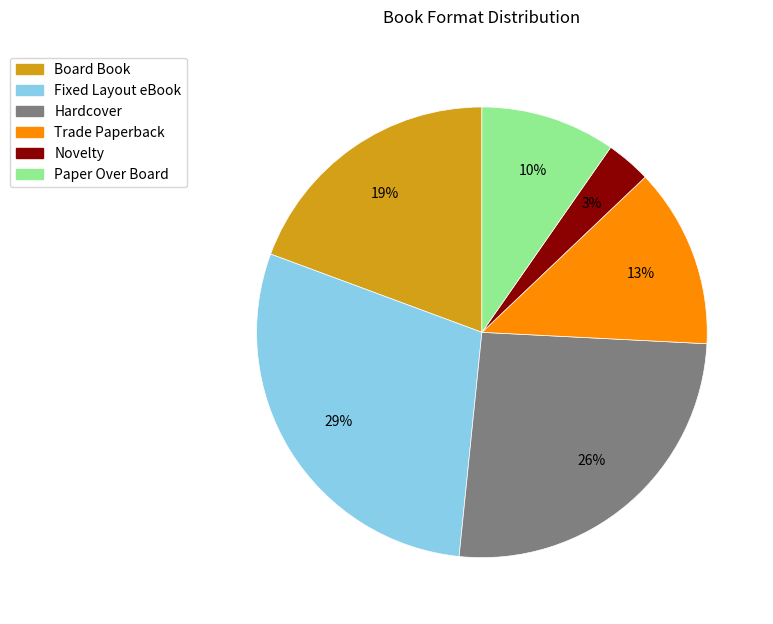

Is there any slice that represents more than half of the pie?

No